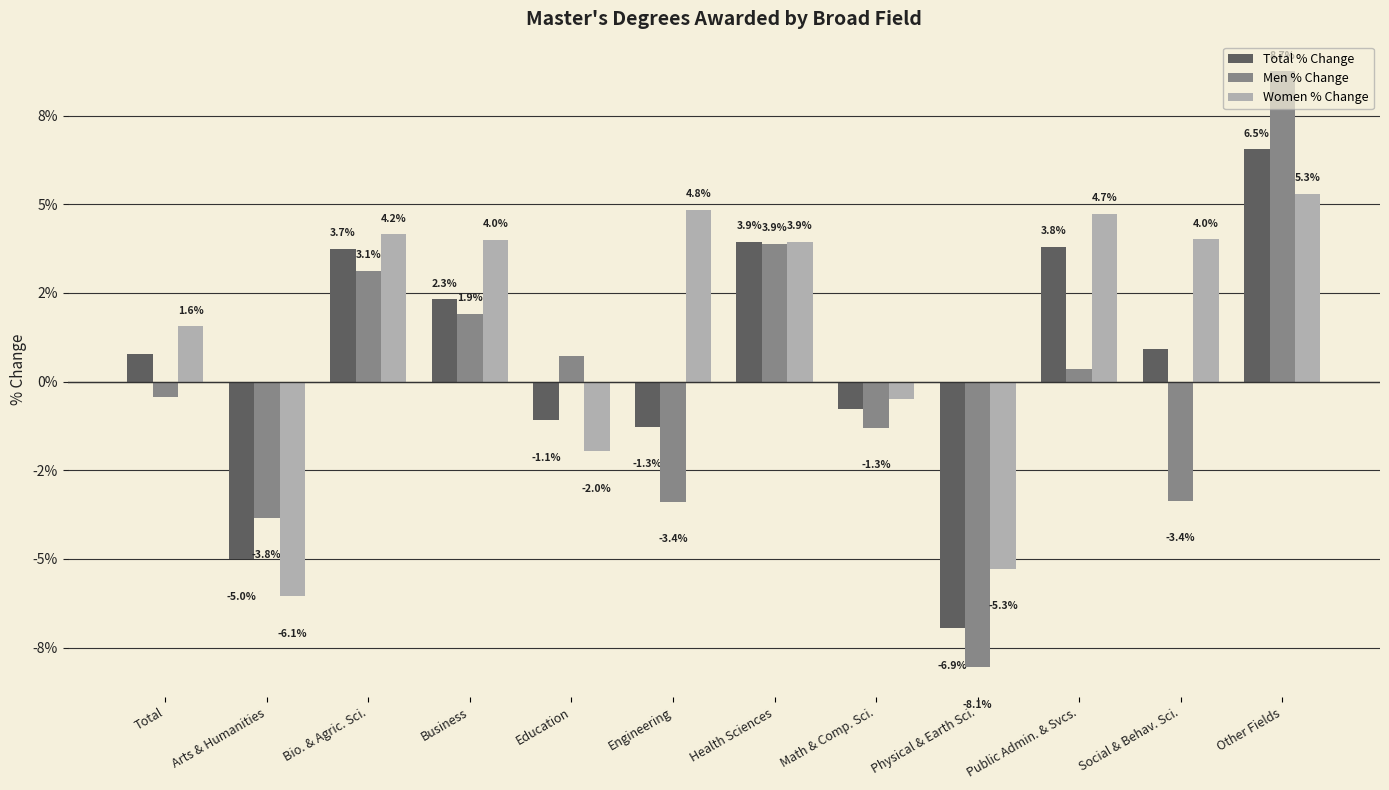

List the labels in order of Total % Change value, largest first.

Other Fields, Health Sciences, Public Admin. & Svcs., Bio. & Agric. Sci., Business, Social & Behav. Sci., Total, Math & Comp. Sci., Education, Engineering, Arts & Humanities, Physical & Earth Sci.